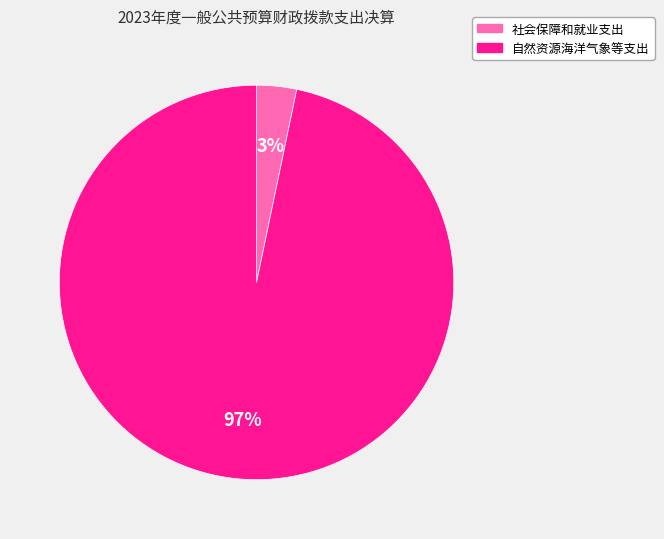

Do 自然资源海洋气象等支出 and 社会保障和就业支出 together represent more than half of the pie?

Yes